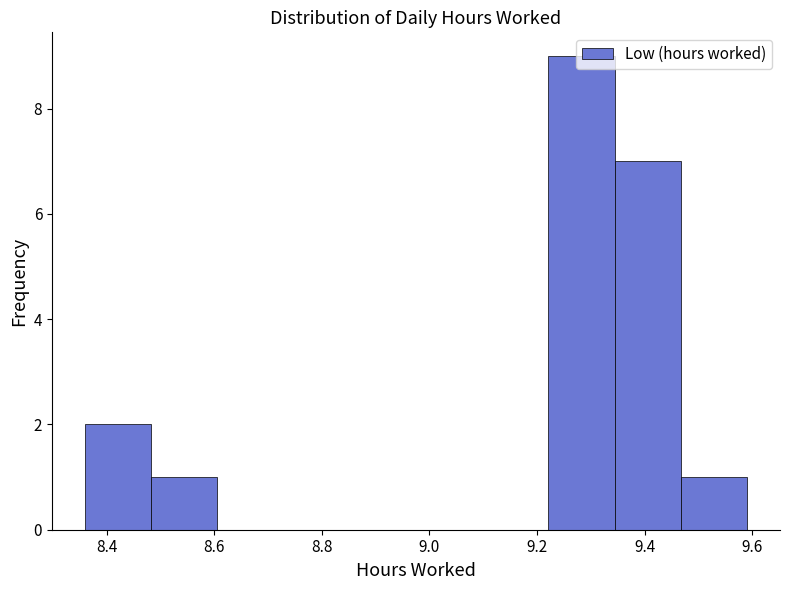

How tall is the bar that spans 9.22 to 9.34 on the x-axis? Neither the bar edges nor the heights are printed on the chart, so give them approximately, as read against the axes.

9